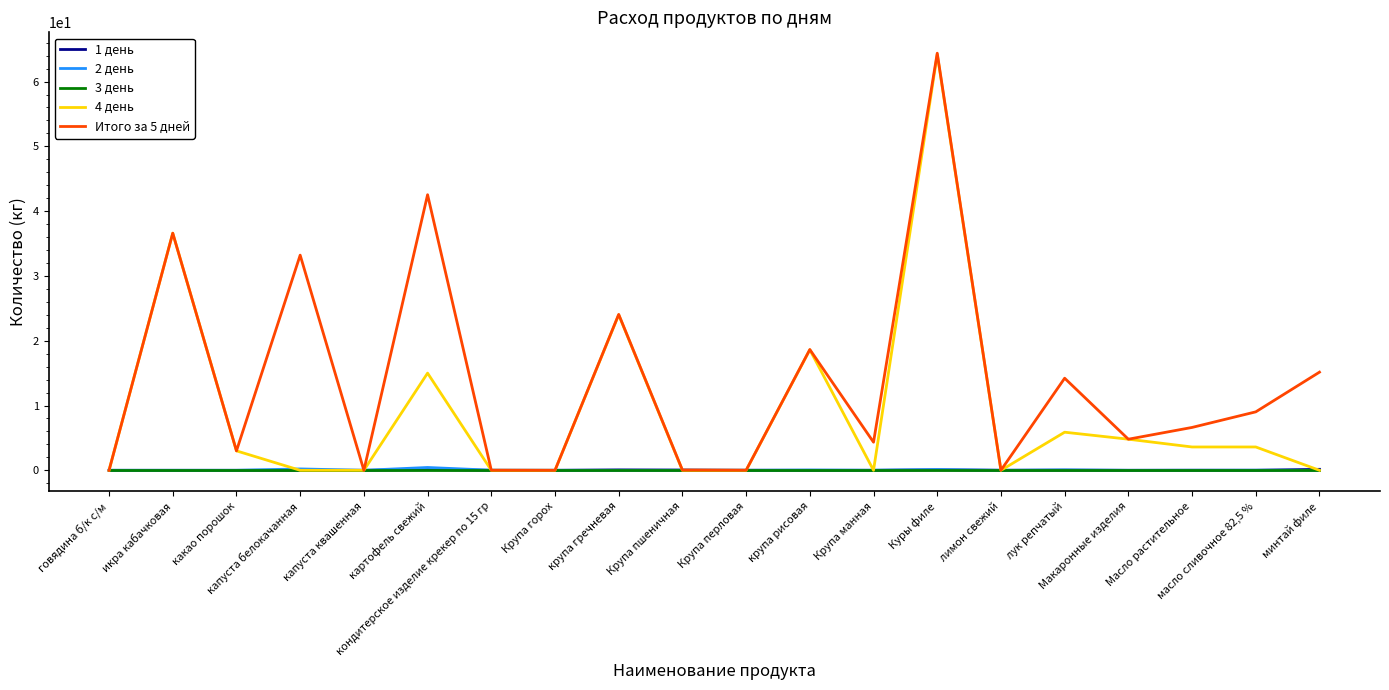

True or false: Итого за 5 дней has more than 2 interior local peaks.

True